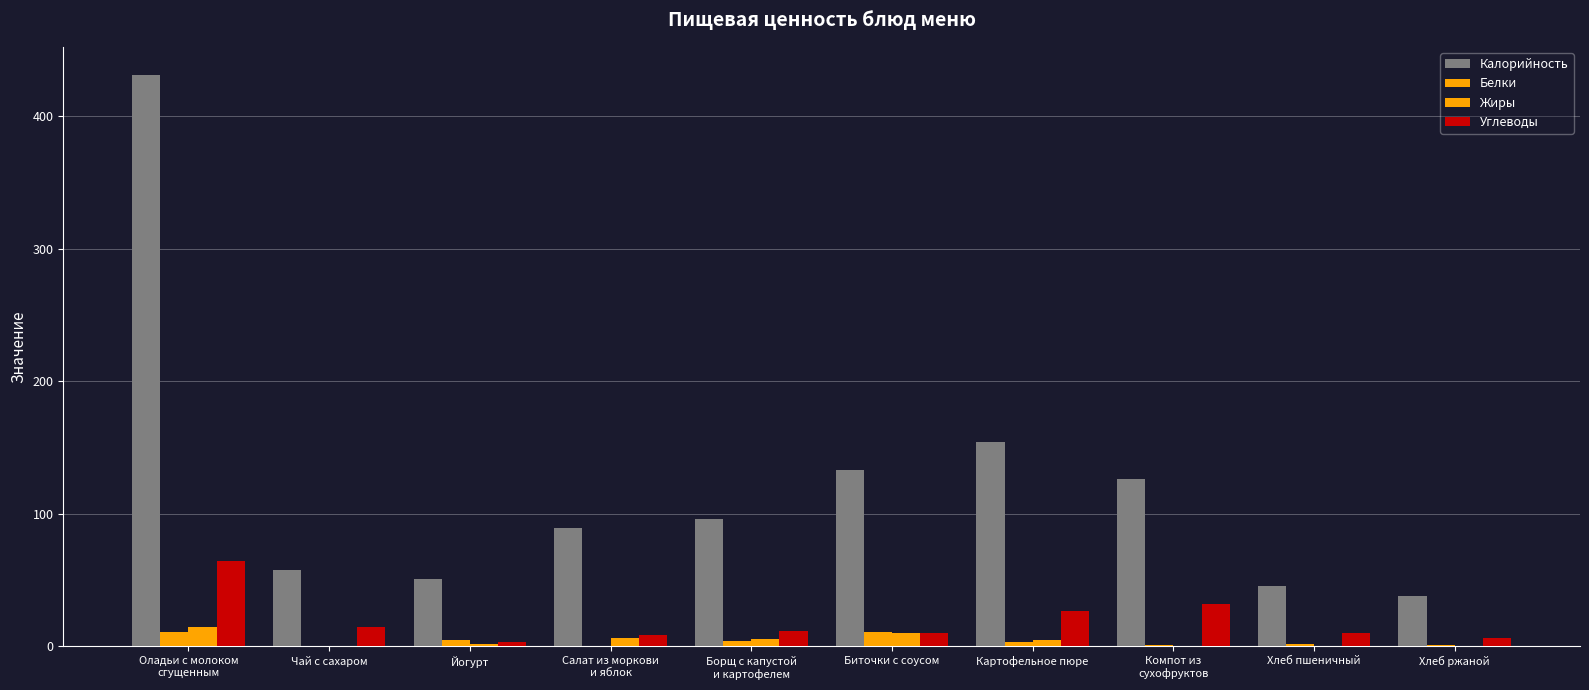

What is the value of the Жиры bar at the 2nd from the left?

0.1